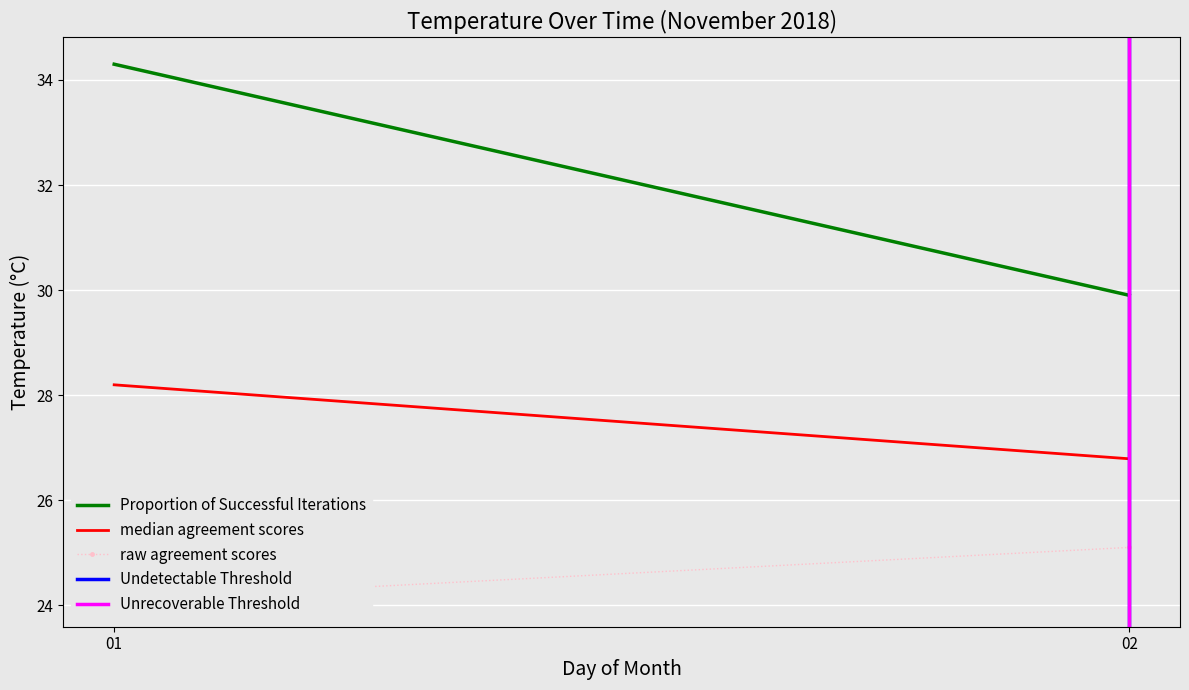

How many Unrecoverable Threshold values are between 0 and 1?

2